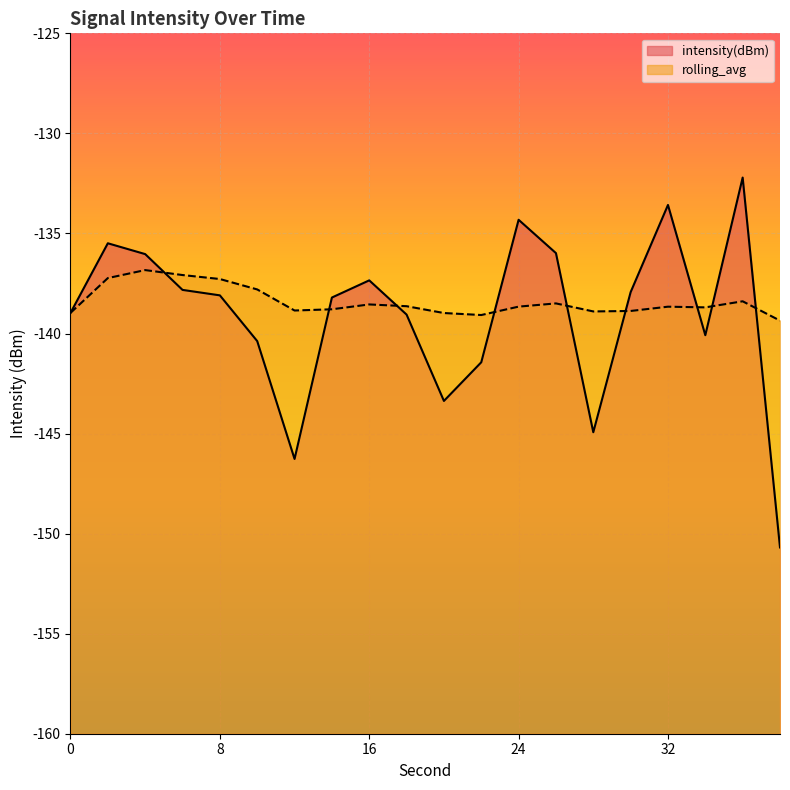

Which series changed the most between 8 and 34?

intensity(dBm)